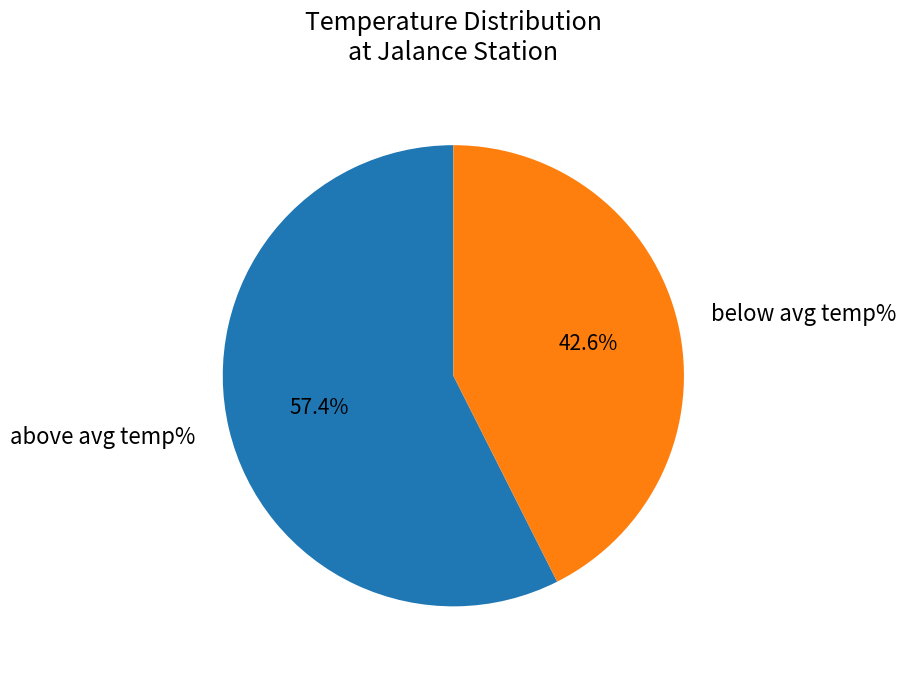

Does above avg temp% represent more than half of the total?

Yes